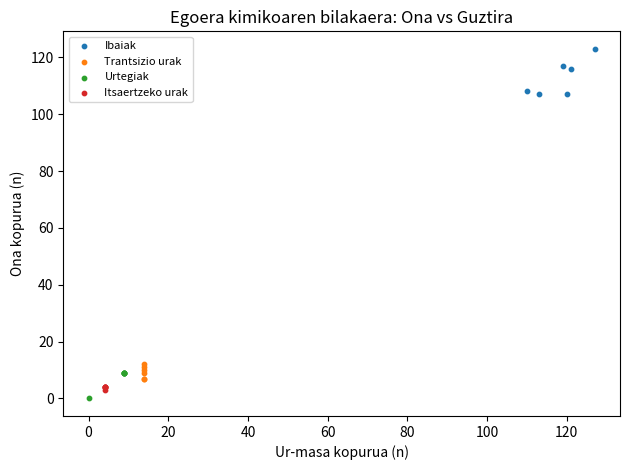

Which series contains the highest Y value?

Ibaiak